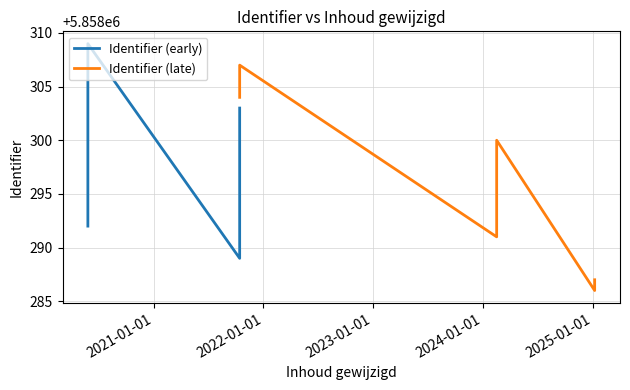

What is the minimum value shown in the chart?

5858286